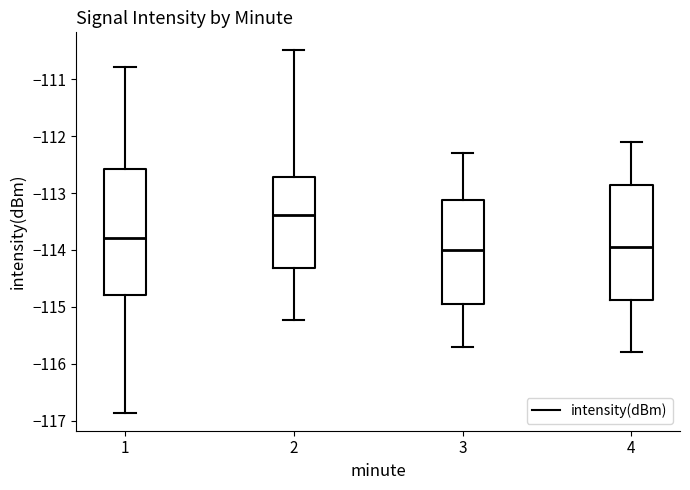

Reading left to right, transcribe this box plot: for each box, give where its median line is, the range the box spans, and where its two whiskers end, as read against the y-axis. The values are not printed on the chart, so give them approximately, as read against the axis.

1: median -113.8, box -114.8 to -112.6, whiskers -116.9 to -110.8
2: median -113.4, box -114.3 to -112.7, whiskers -115.2 to -110.5
3: median -114.0, box -114.9 to -113.1, whiskers -115.7 to -112.3
4: median -113.9, box -114.9 to -112.9, whiskers -115.8 to -112.1